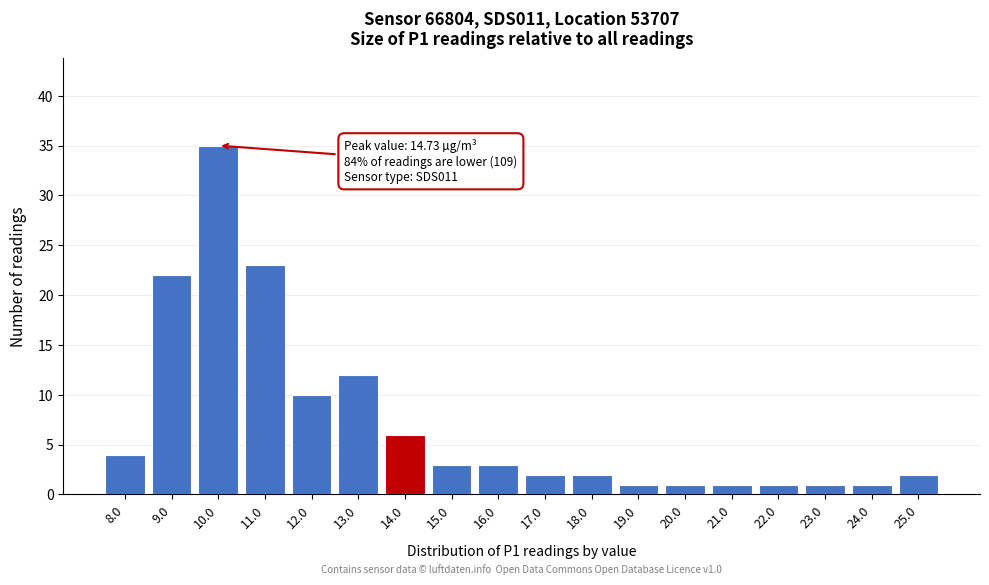

Reading right to left, list all the values displayed in this chart.

2	1	1	1	1	1	1	2	2	3	3	6	12	10	23	35	22	4